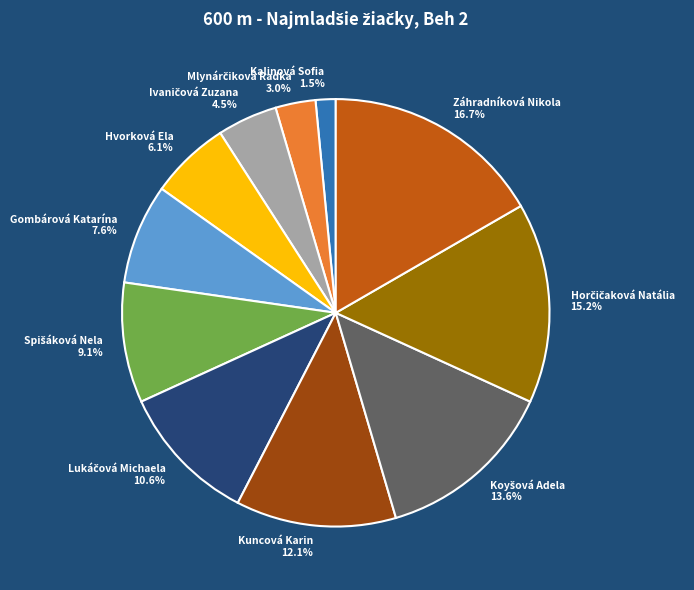

How many segments does this pie chart have?

11